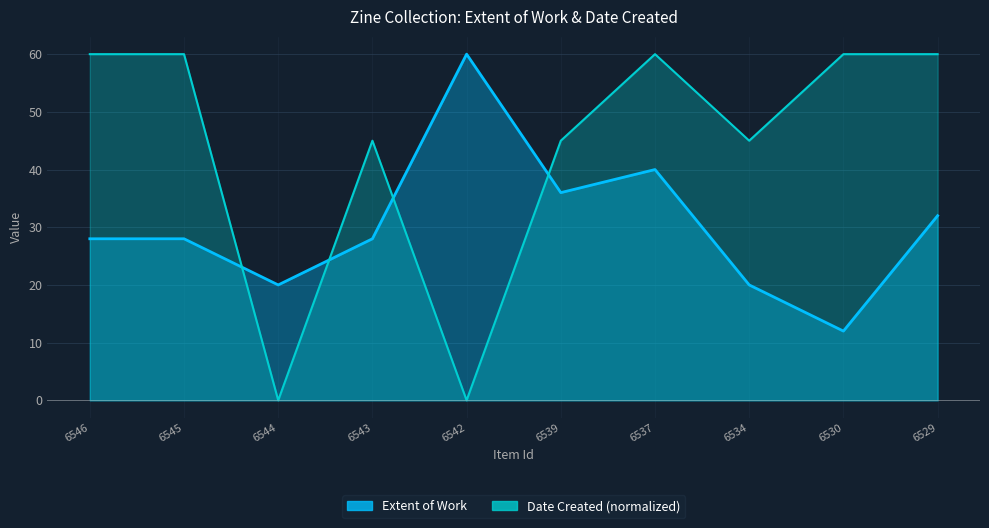

Is it true that the value at 6534 is 13?

False